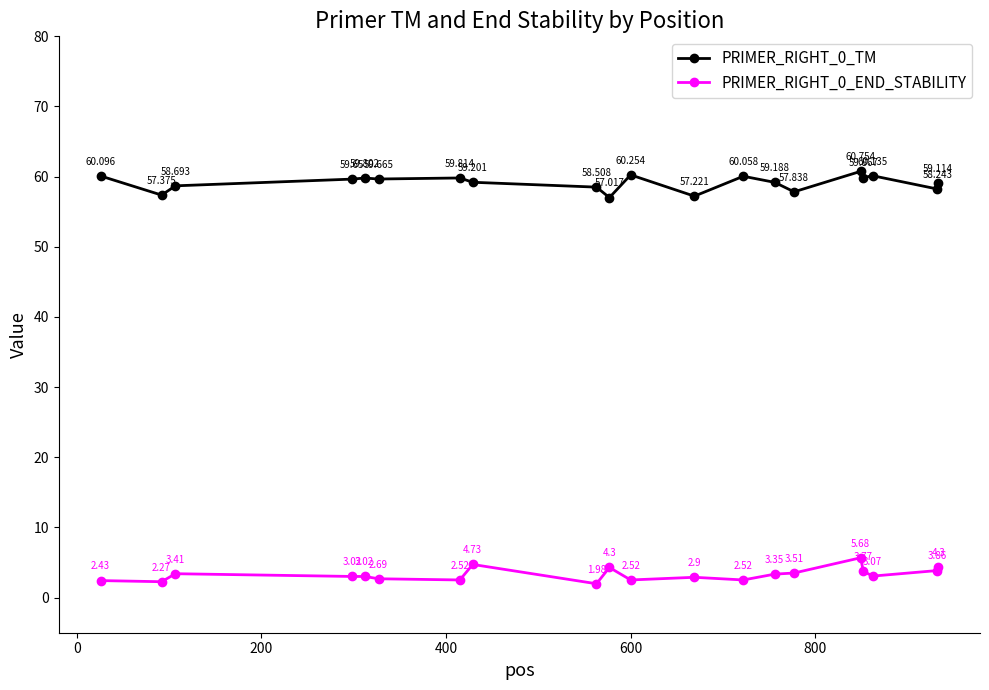

True or false: PRIMER_RIGHT_0_END_STABILITY has more than 1 points higher than both neighbors.

True